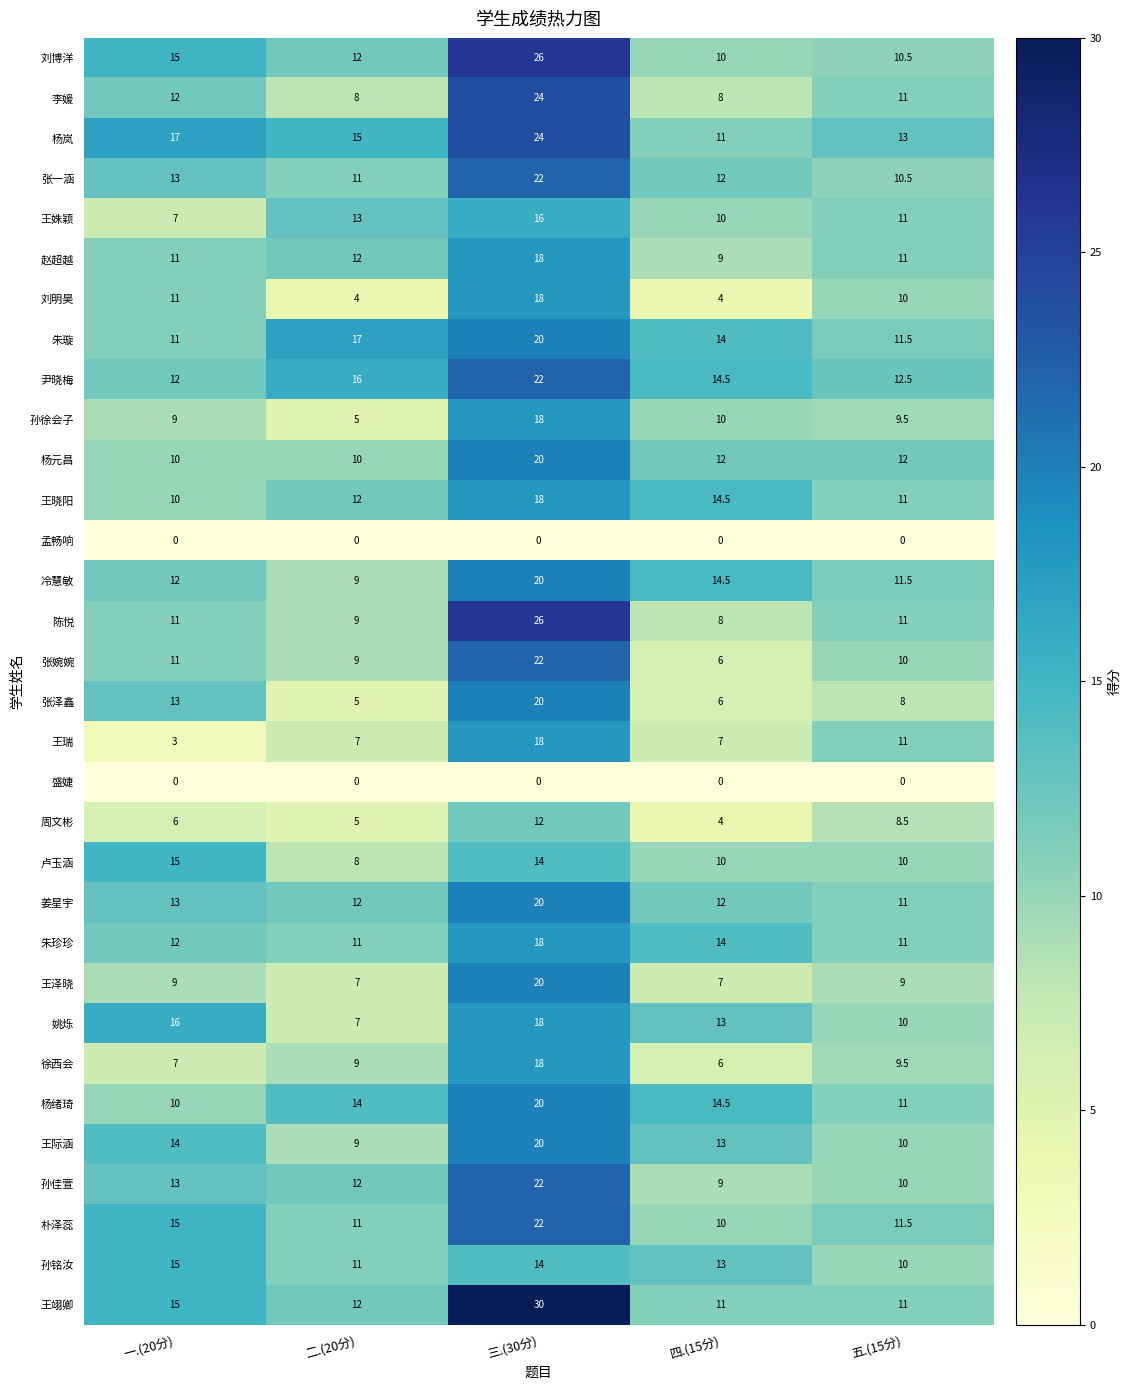

What is the spread (max minus min) of values at 五.(15分)?

13.0